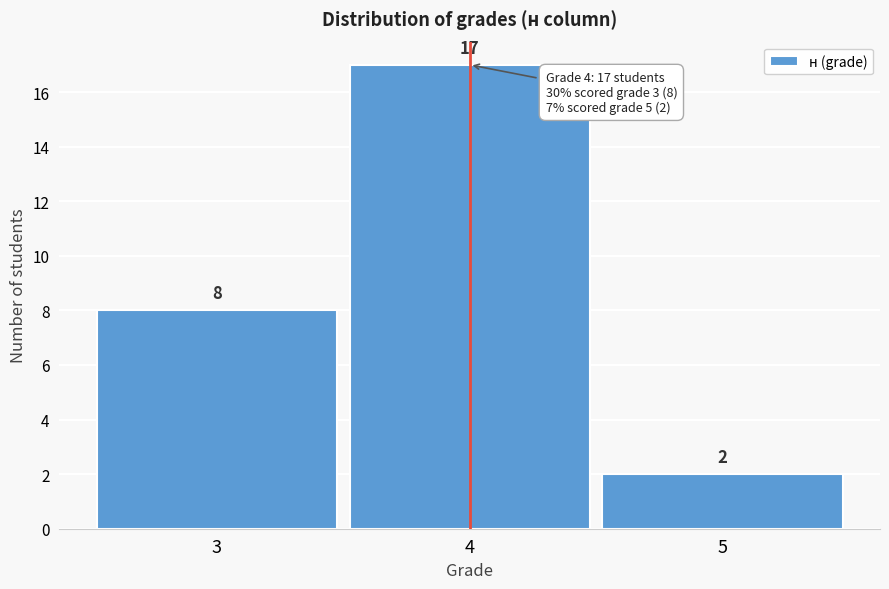

Reading right to left, extract all data points from this chart.

5=2	4=17	3=8